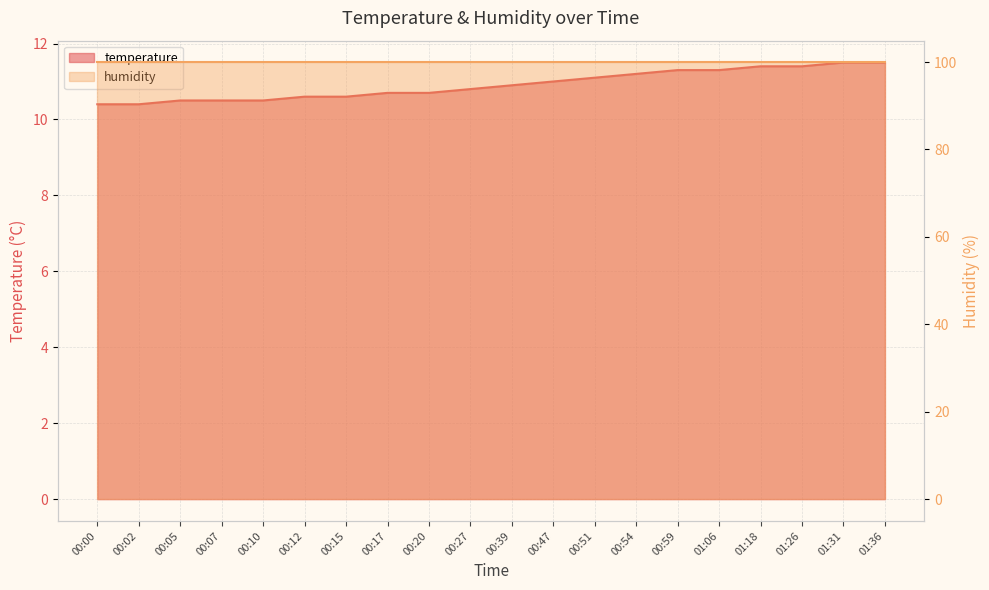

Which has a higher value, 01:18 or 00:05?

01:18